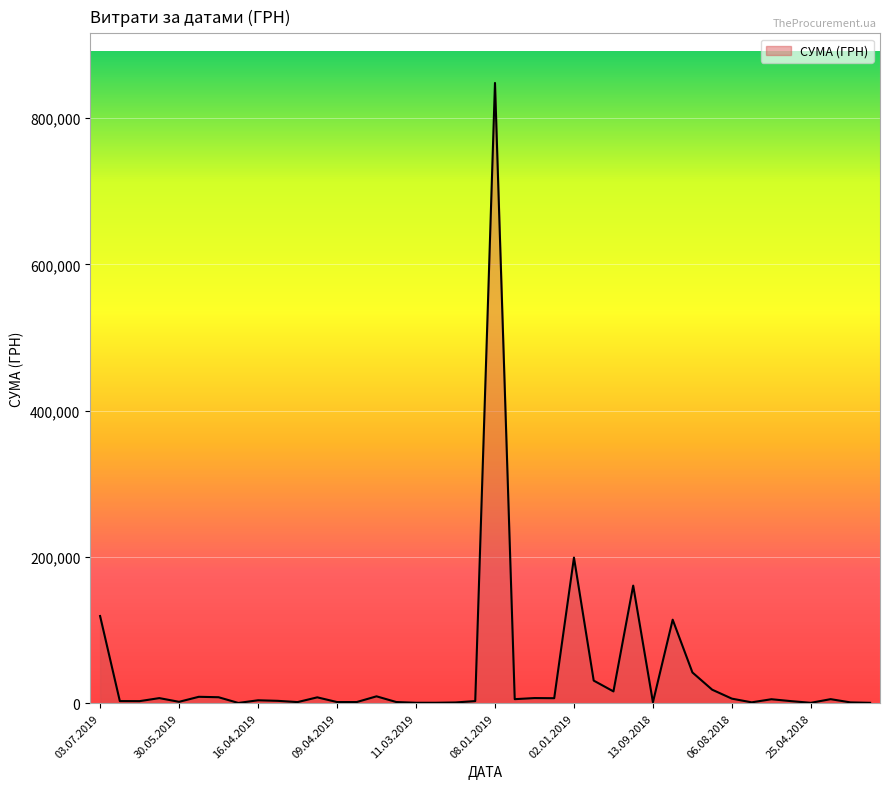

What is the difference between the maximum and minimum values?

847520.8